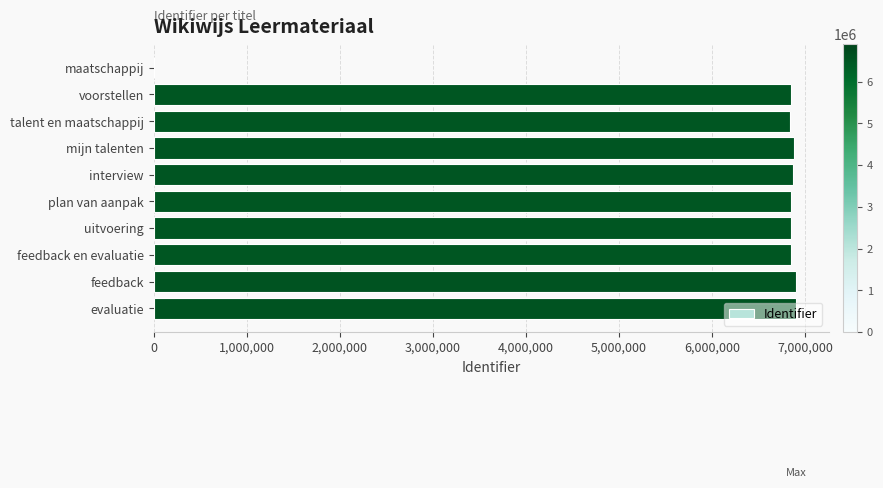

The value at interview is 6867200. True or false?

True